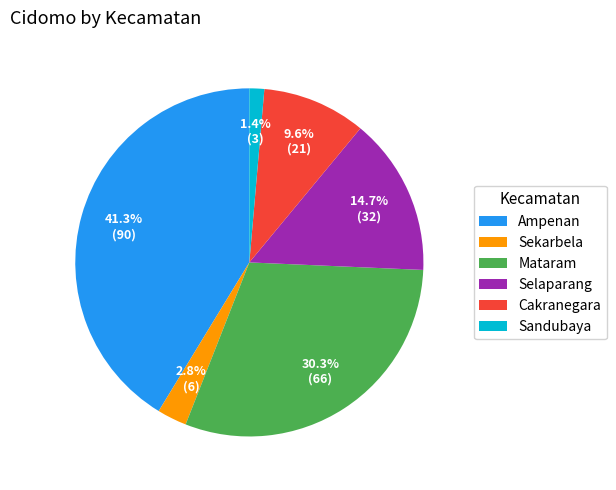

Rank the categories by value from highest to lowest.

Ampenan, Mataram, Selaparang, Cakranegara, Sekarbela, Sandubaya